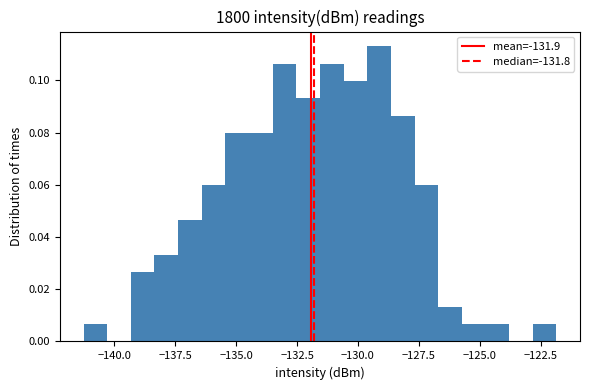

Read against the x-axis, roughly where is the centre of the tallest bar?

-129.0